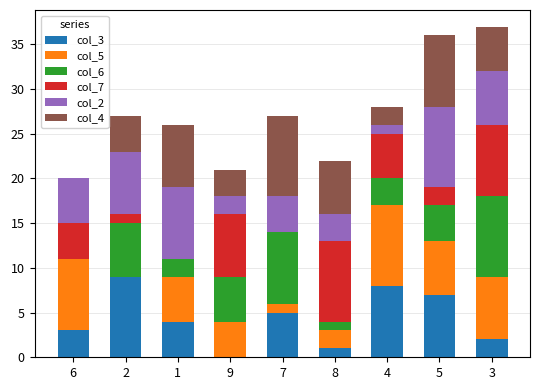

Does the chart contain stacked bars?

Yes